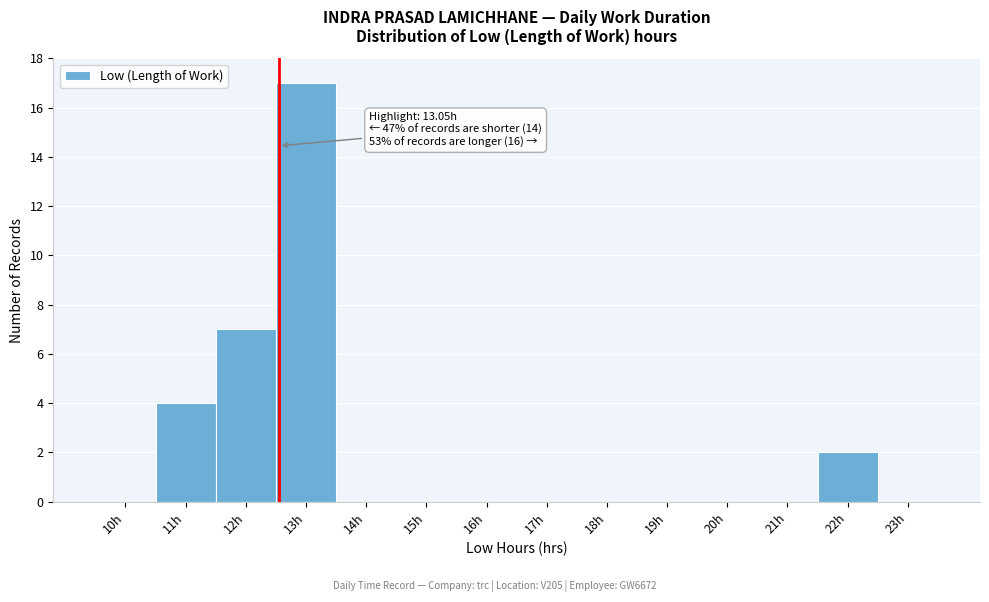

Reading right to left, extract all data points from this chart.

23h=0	22h=2	21h=0	20h=0	19h=0	18h=0	17h=0	16h=0	15h=0	14h=0	13h=17	12h=7	11h=4	10h=0